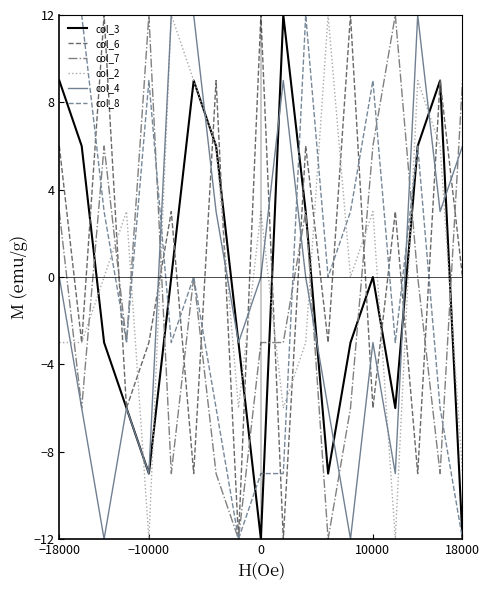

True or false: col_8 has more than 0 points higher than both neighbors.

True